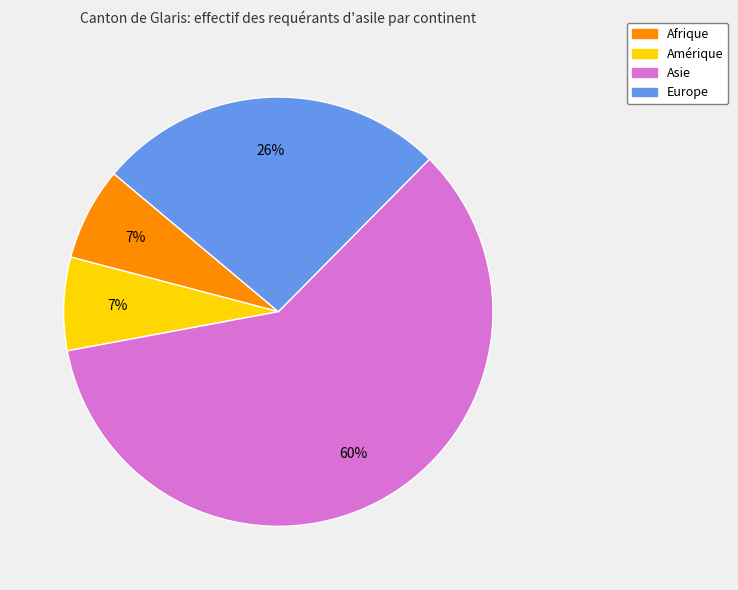

Is the sum of Europe and Asie greater than half?

Yes